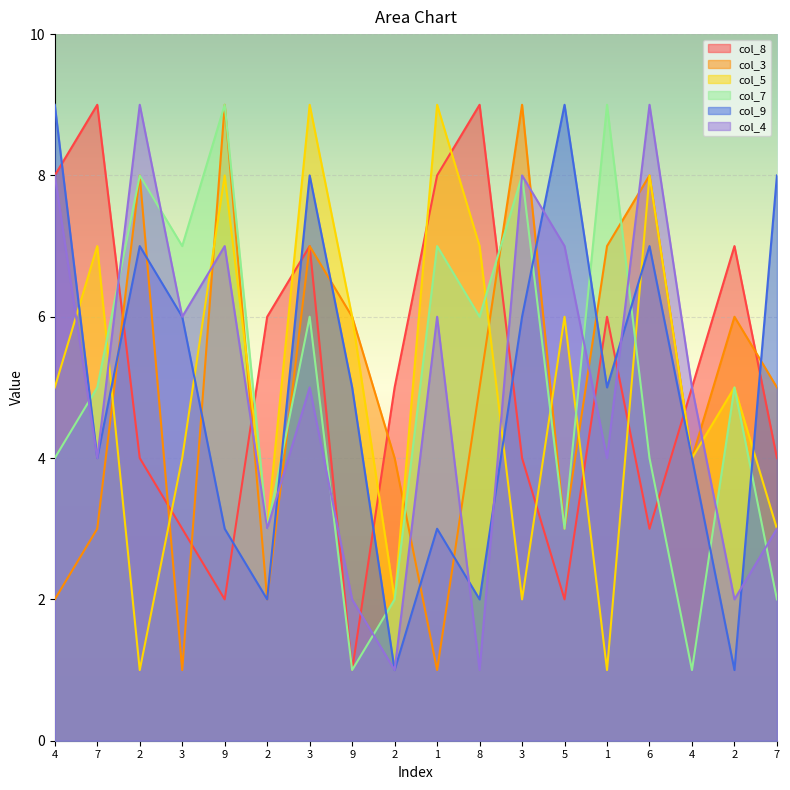

What are all the series names shown in the legend?

col_8, col_3, col_5, col_7, col_9, col_4